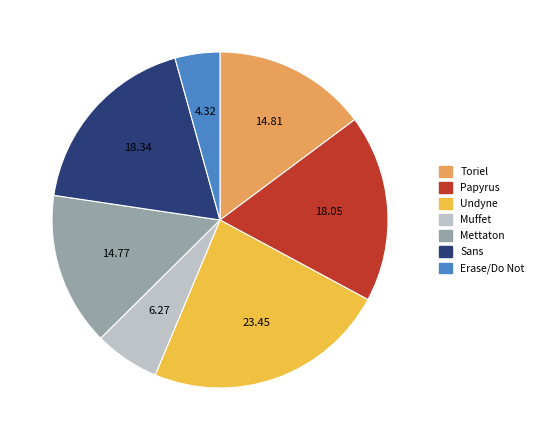

How many slices are in this pie chart?

7